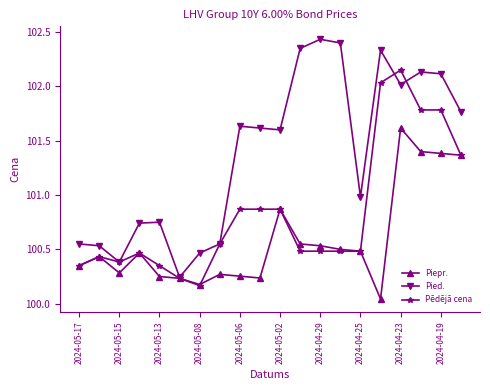

Rank the series by their maximum value, from highest to lowest.

Pied., Pēdējā cena, Piepr.